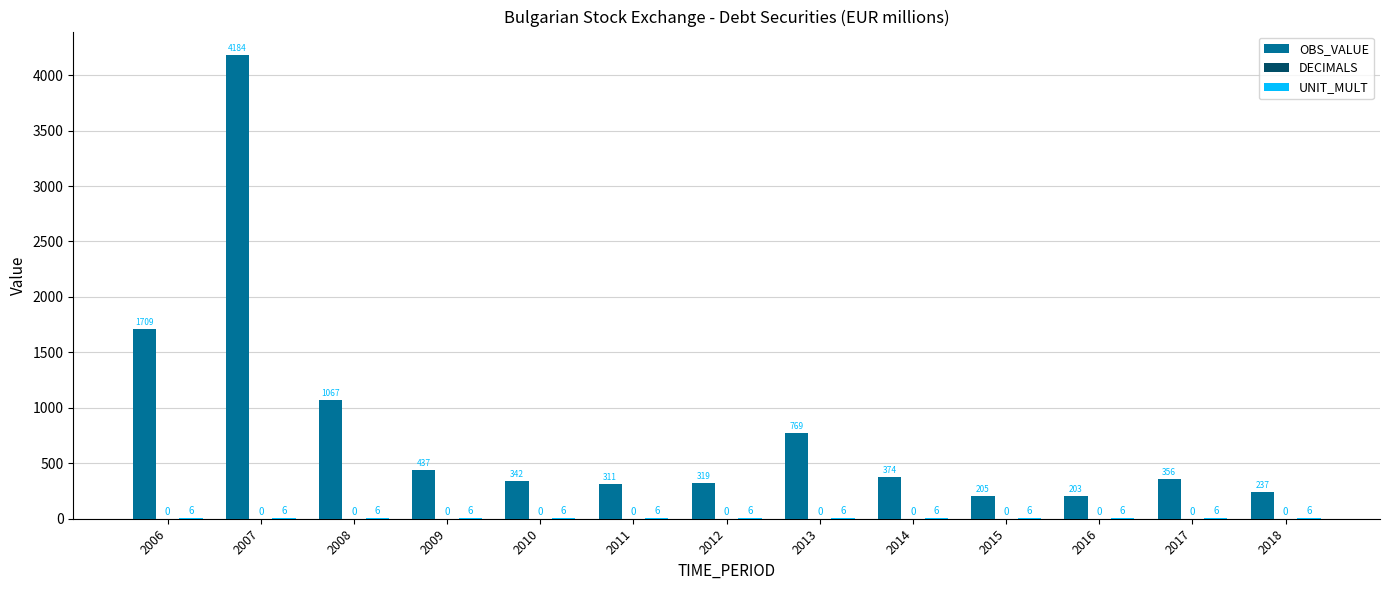

Which series has the largest range (max minus min)?

OBS_VALUE